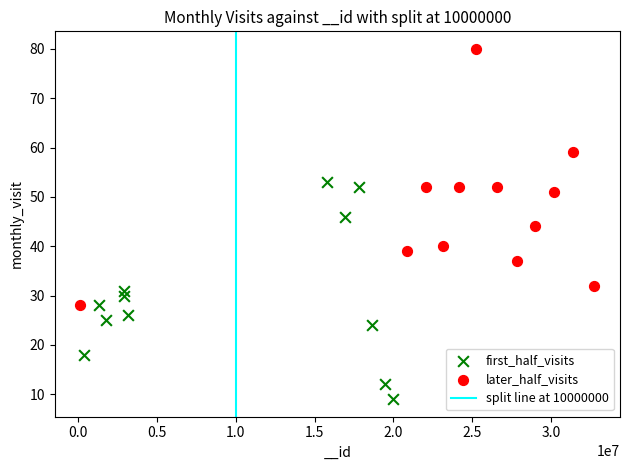

Which series has the widest spread of Y values?

later_half_visits